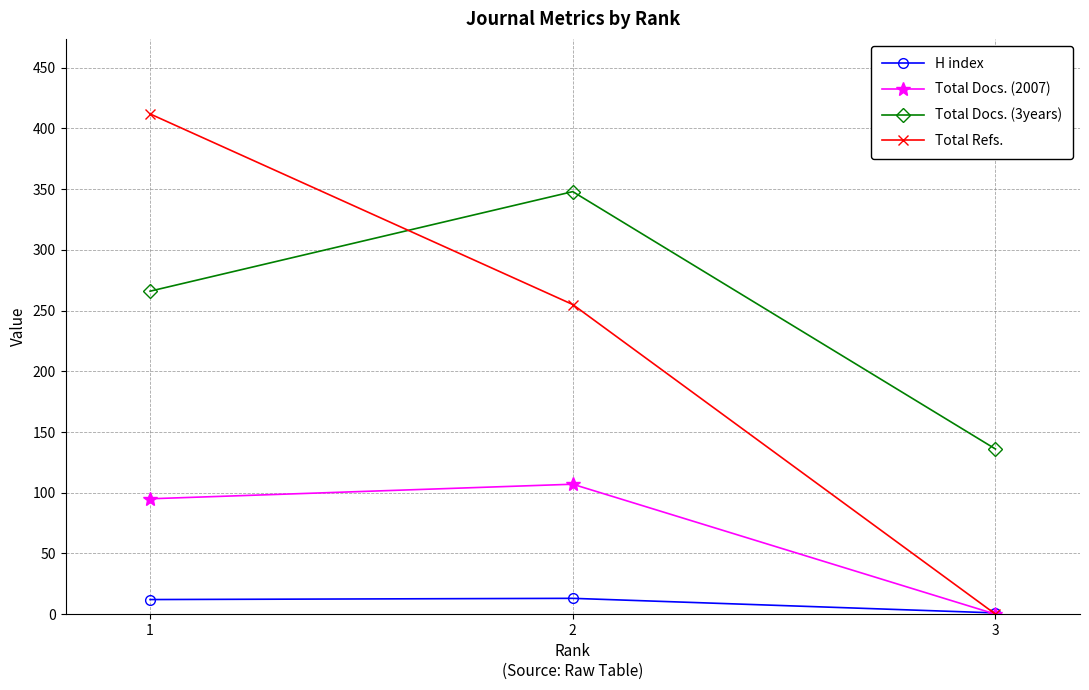

What value does the Total Refs. series have at 2?

255